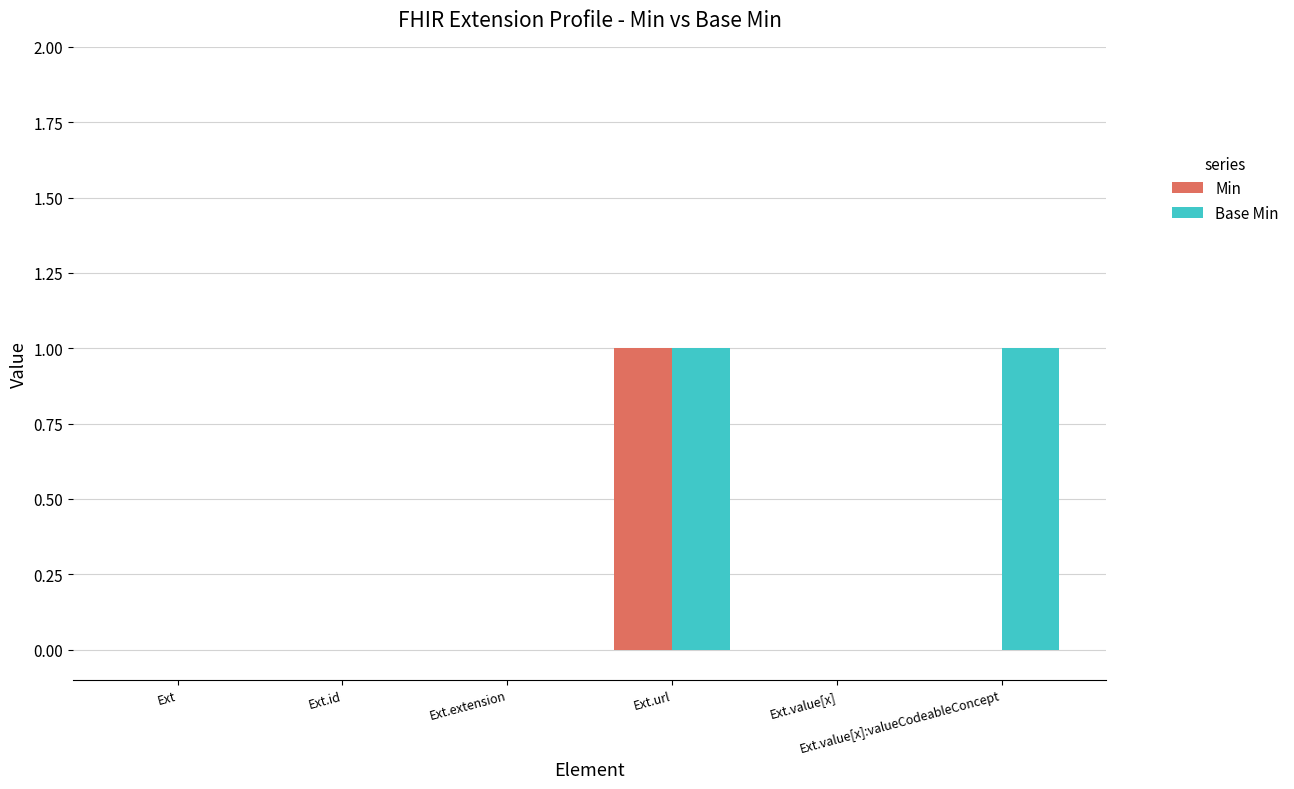

What are all the series names shown in the legend?

Min, Base Min